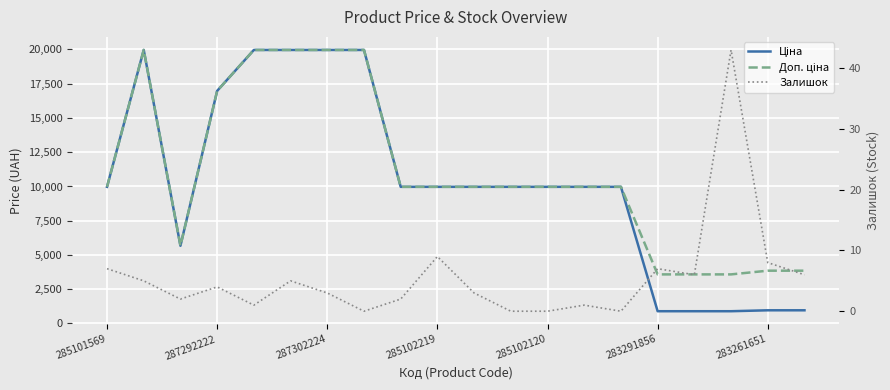

What is the label of the 12th point from the right?

8